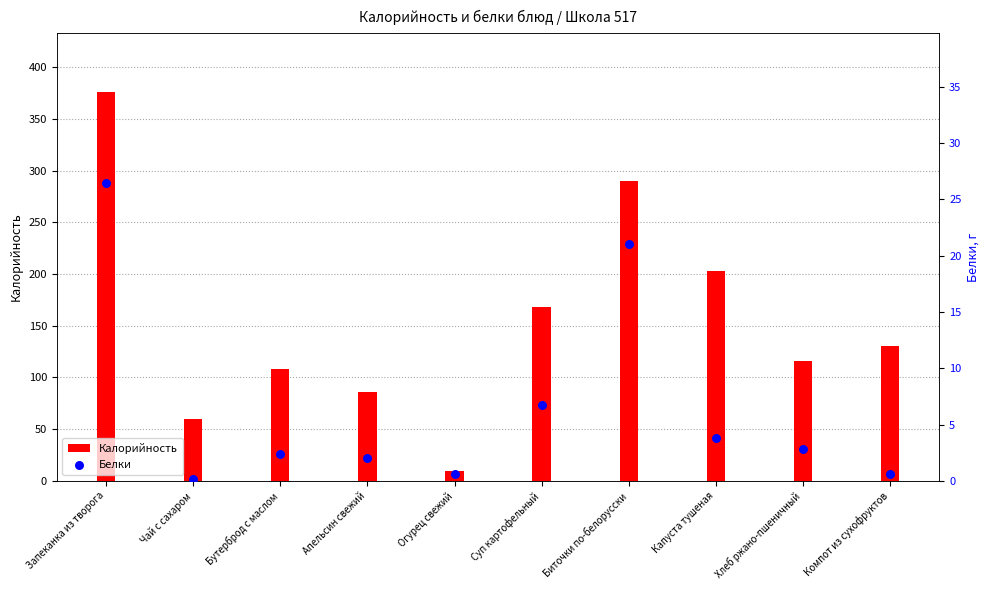

Which series has the largest total across all categories?

Калорийность